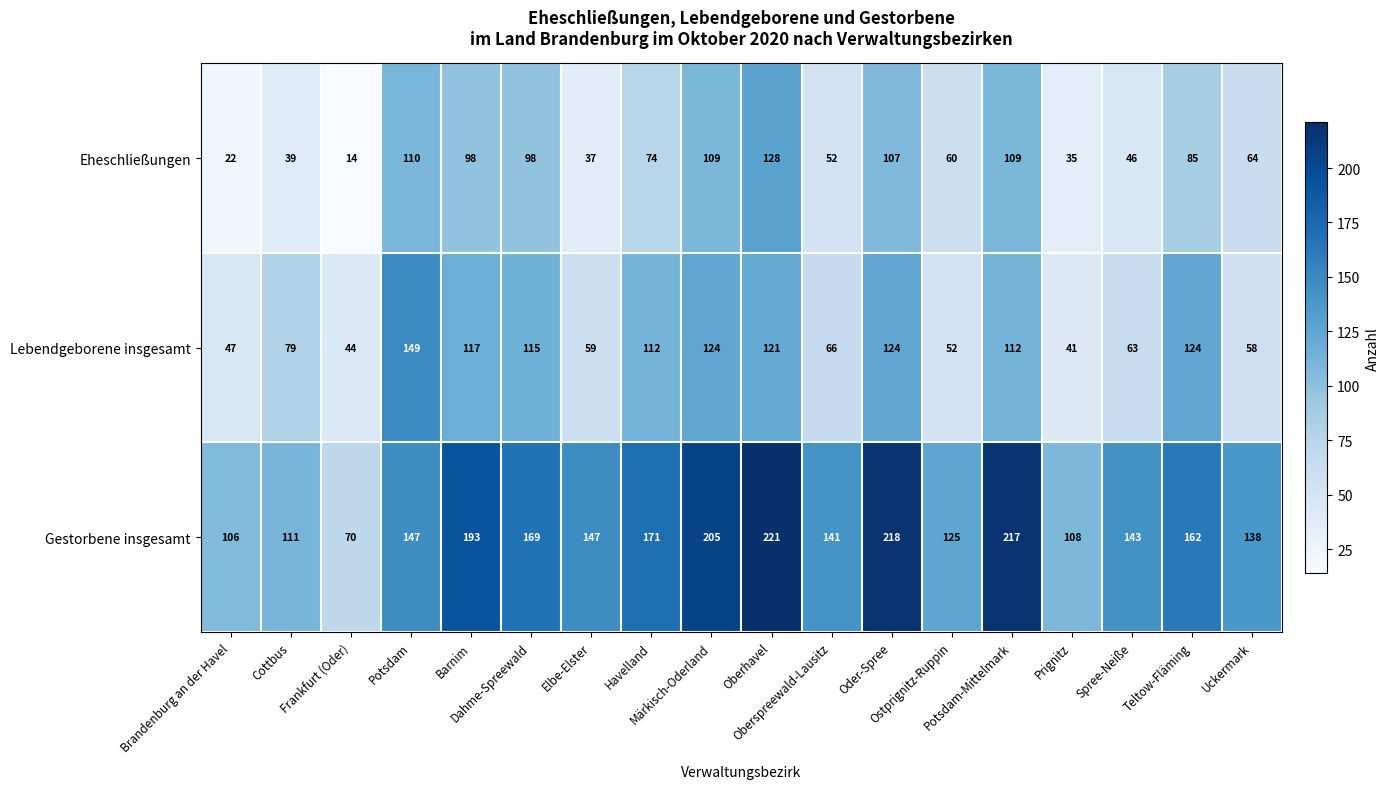

List the series in order of their overall mean, highest first.

Gestorbene insgesamt, Lebendgeborene insgesamt, Eheschließungen